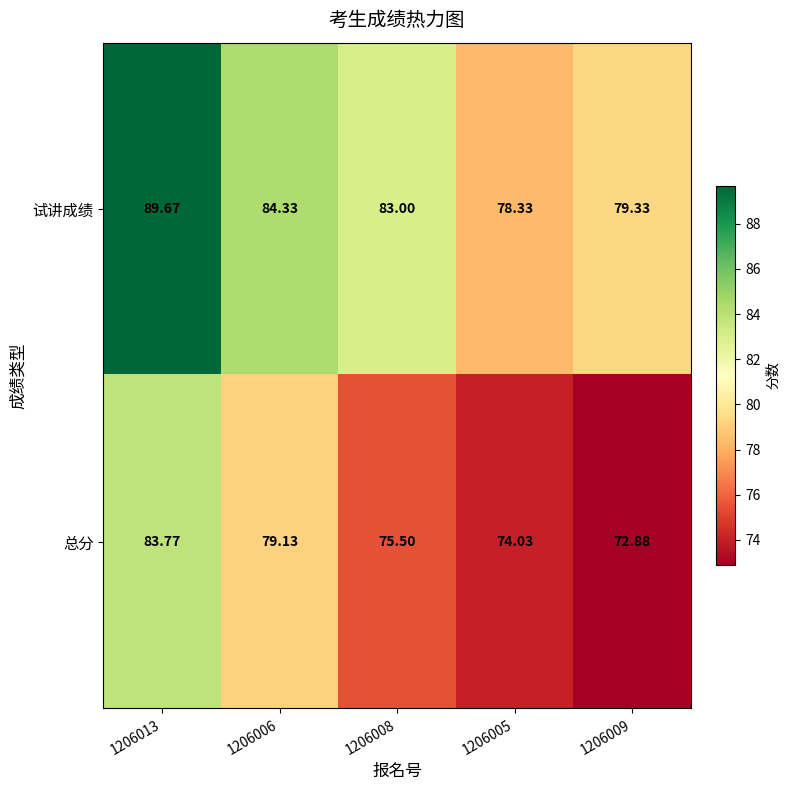

Which series has the largest range (max minus min)?

试讲成绩